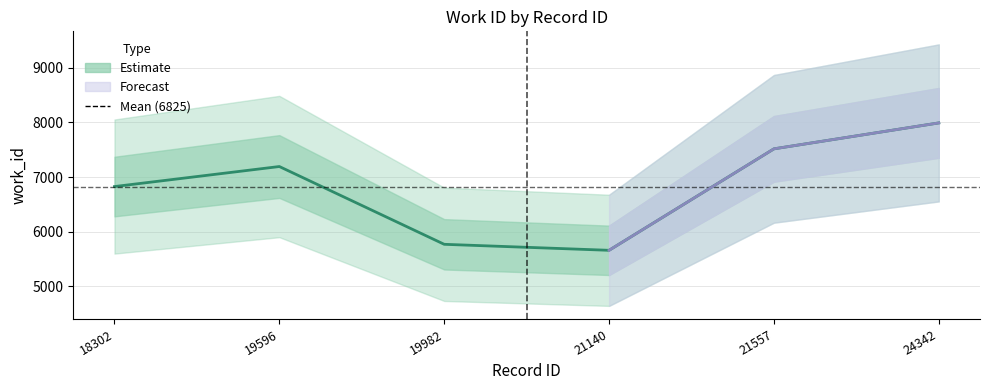

Which label corresponds to the largest value in the chart?

24342